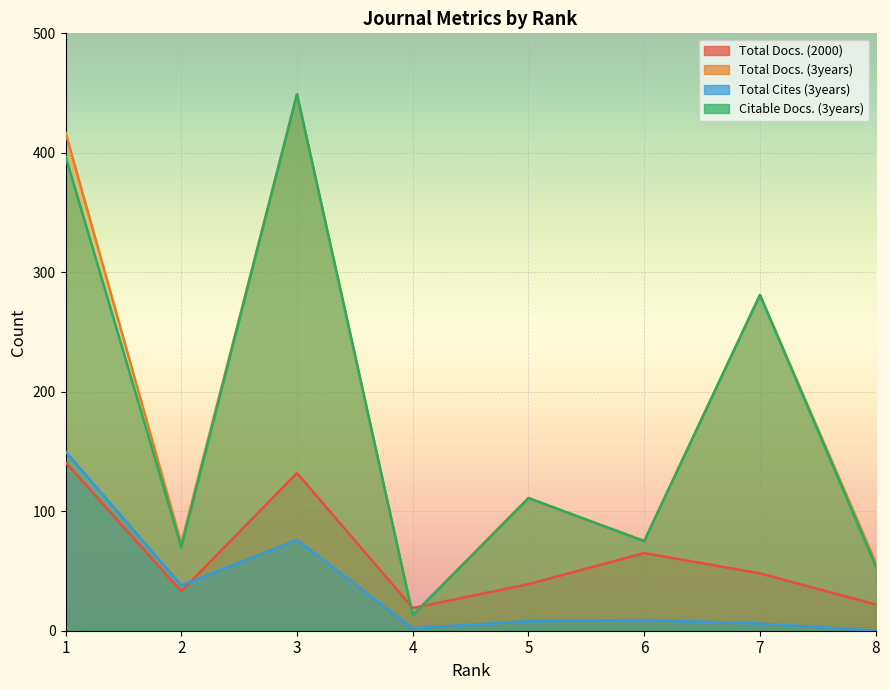

Between 6 and 7, which series saw the biggest shift?

Total Docs. (3years)